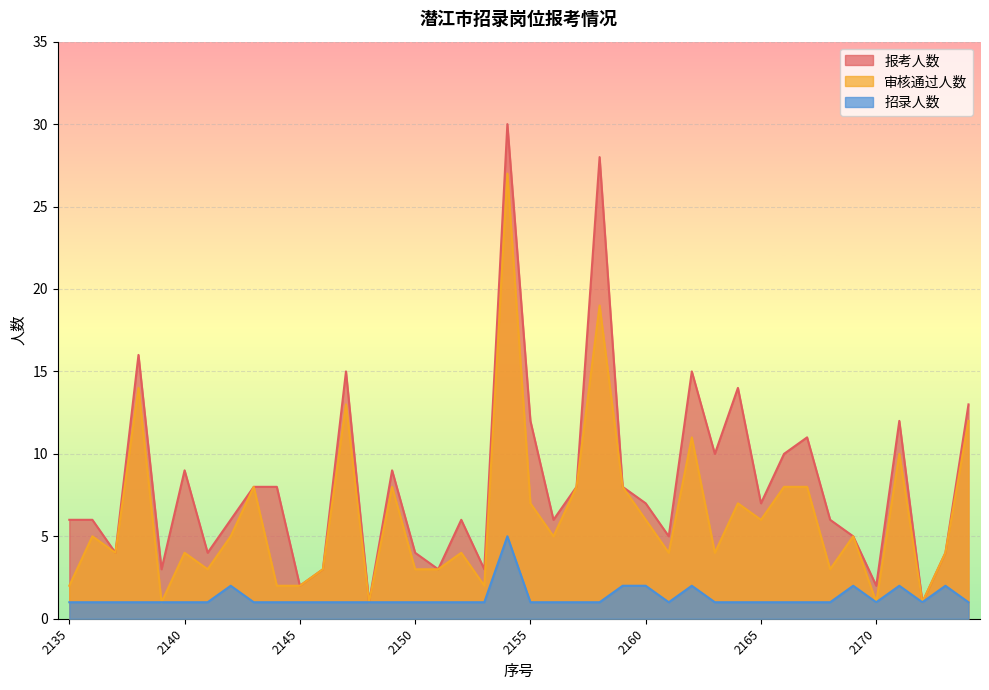

Where is the first local minimum for 报考人数?

2137